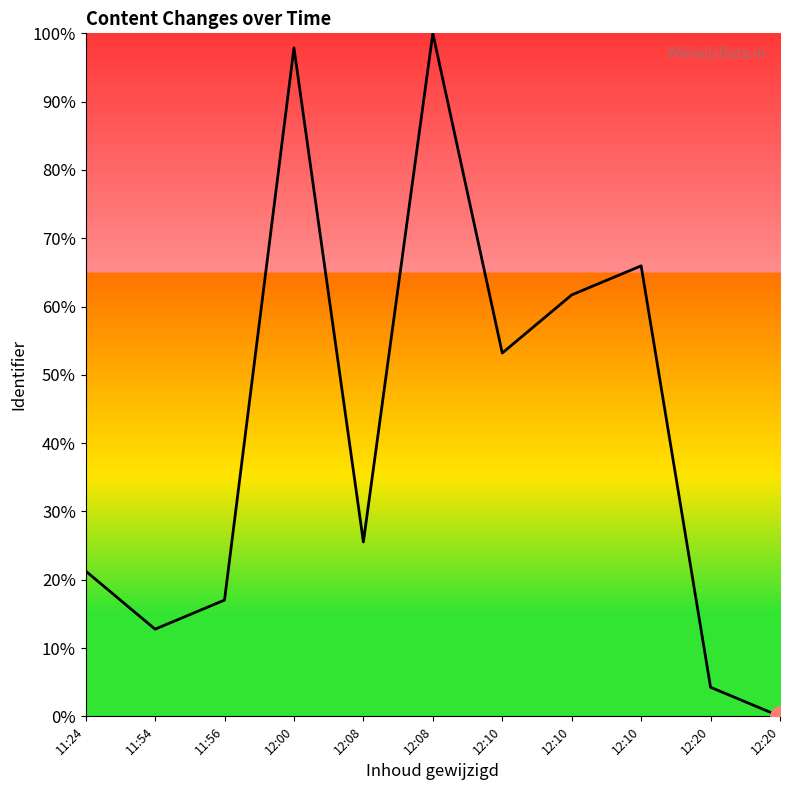

Reading right to left, what are all the values shown in this chart?

0.0	4.3	66.0	61.7	53.2	100.0	25.5	97.9	17.0	12.8	21.3